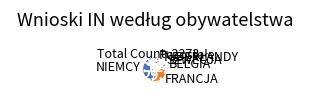

Does any single category account for the majority?

No